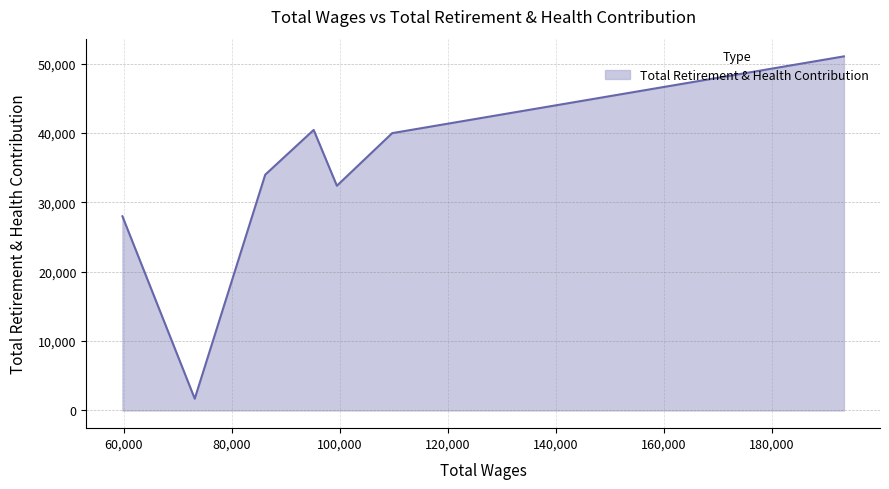

Rank the categories by value from highest to lowest.

193300.0, 95146.0, 109684.0, 86178.0, 99442.0, 59743.0, 73131.0